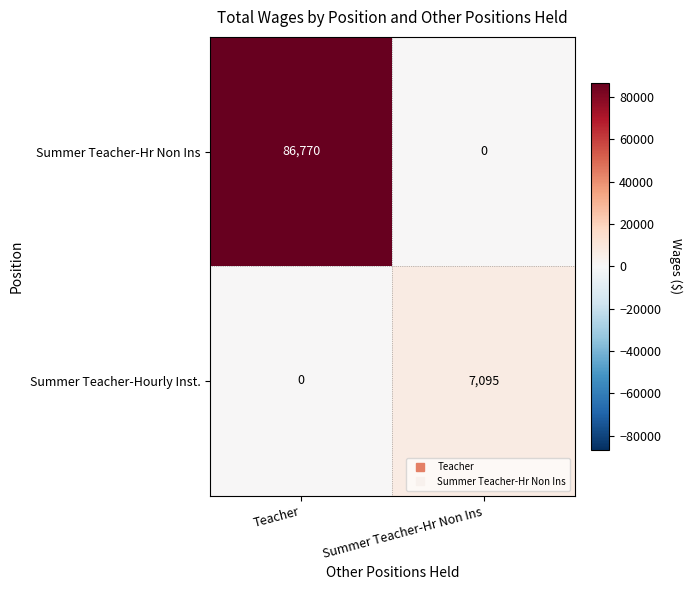

Which series has the largest range (max minus min)?

Summer Teacher-Hr Non Ins